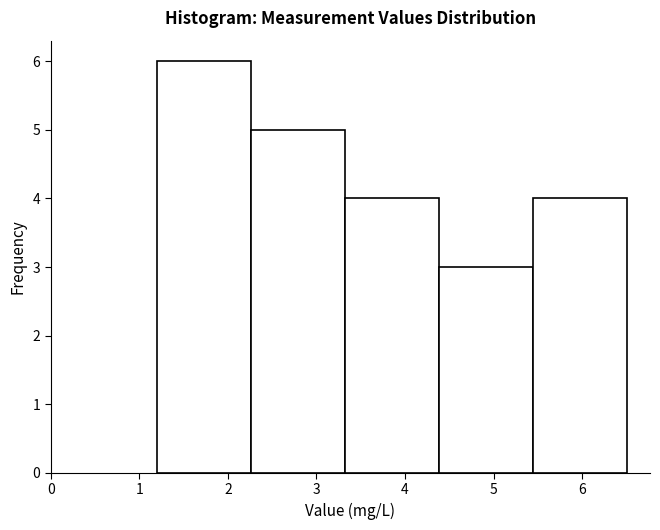

How tall is the bar that spans 1.20 to 2.26 on the x-axis? Neither the bar edges nor the heights are printed on the chart, so give them approximately, as read against the axes.

6